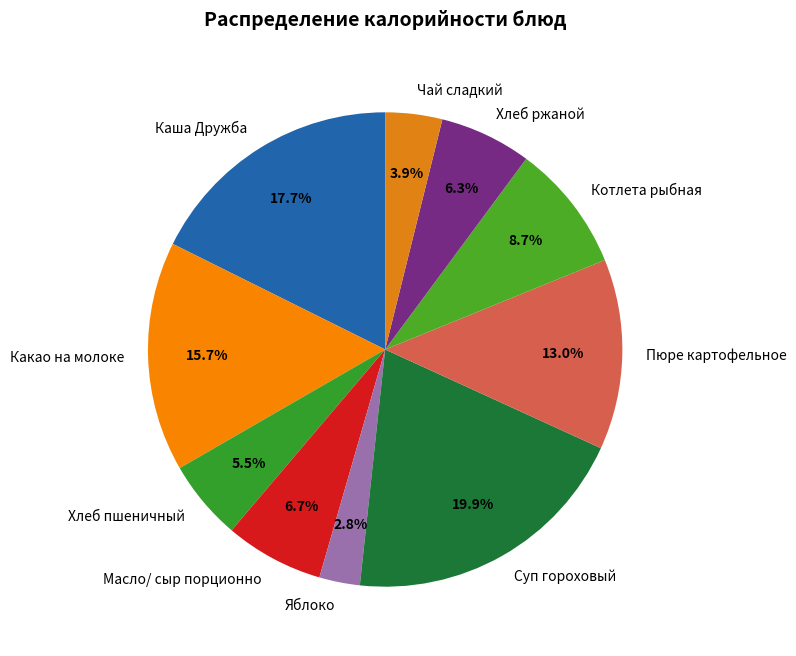

What percentage is NOT represented by Чай сладкий?

96.1%